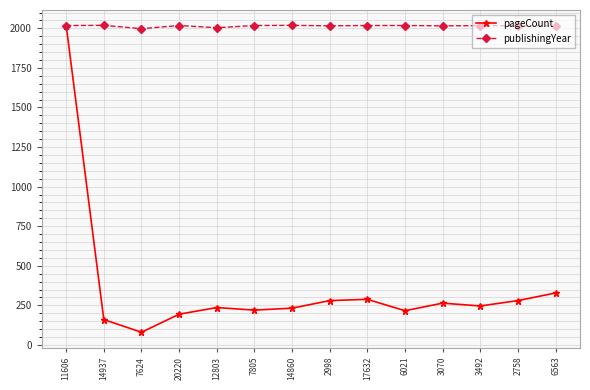

Is this an area chart (filled region under the line)?

No